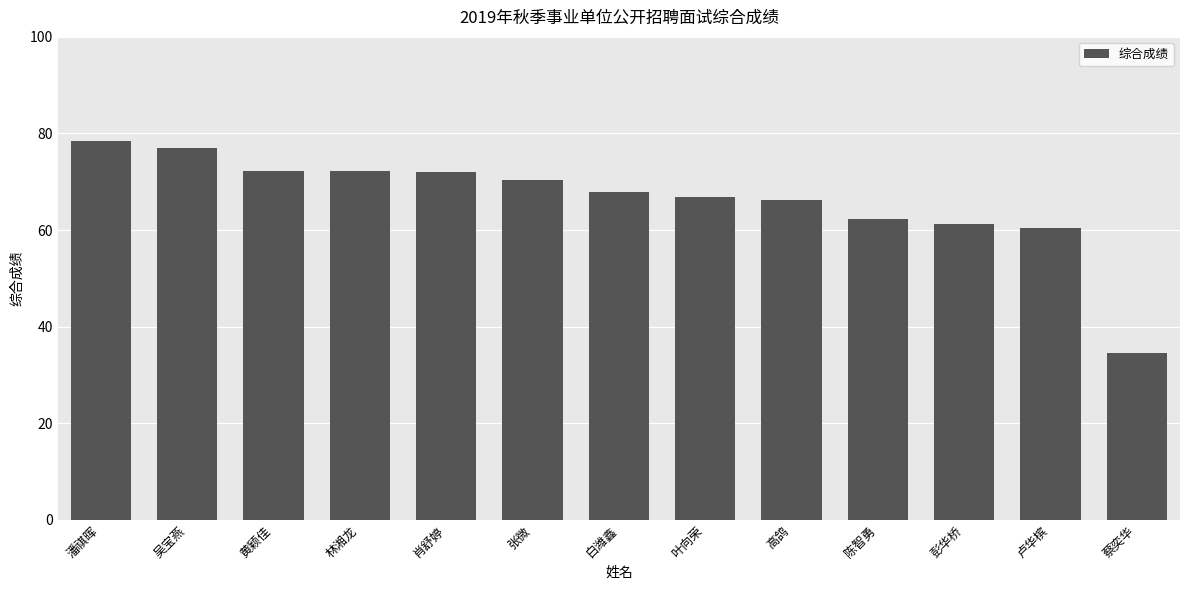

What is the minimum value shown in the chart?

34.6